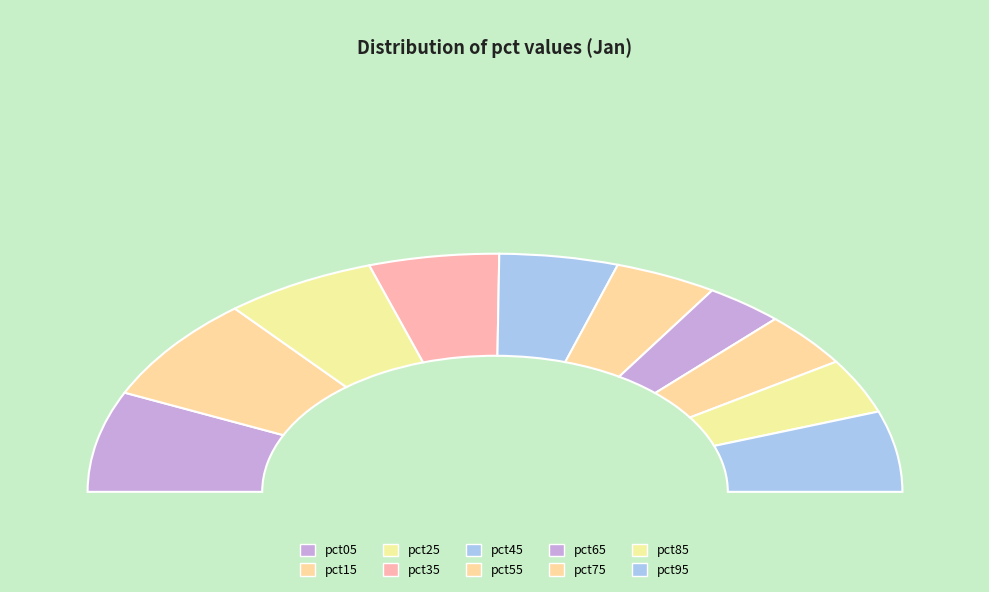

Combined, what portion of the pie is pct75 and pct85?

14.9%